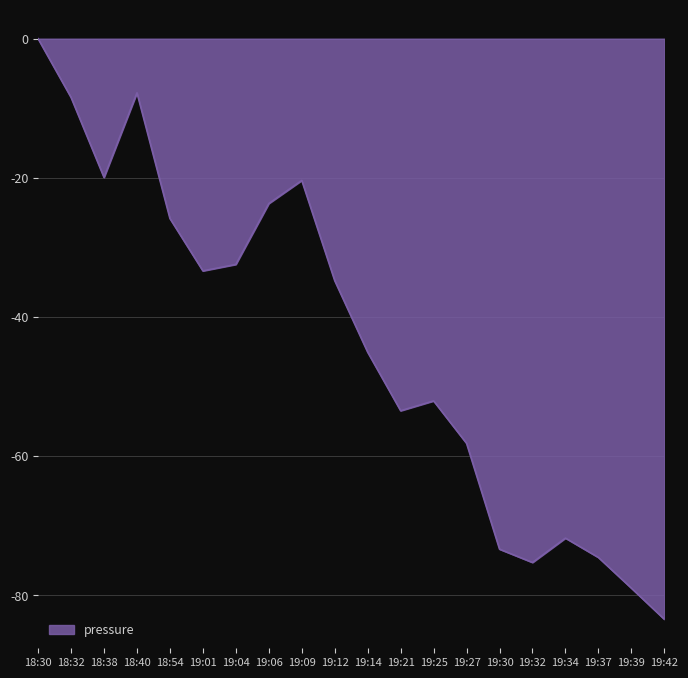

How many values are below zero?

19